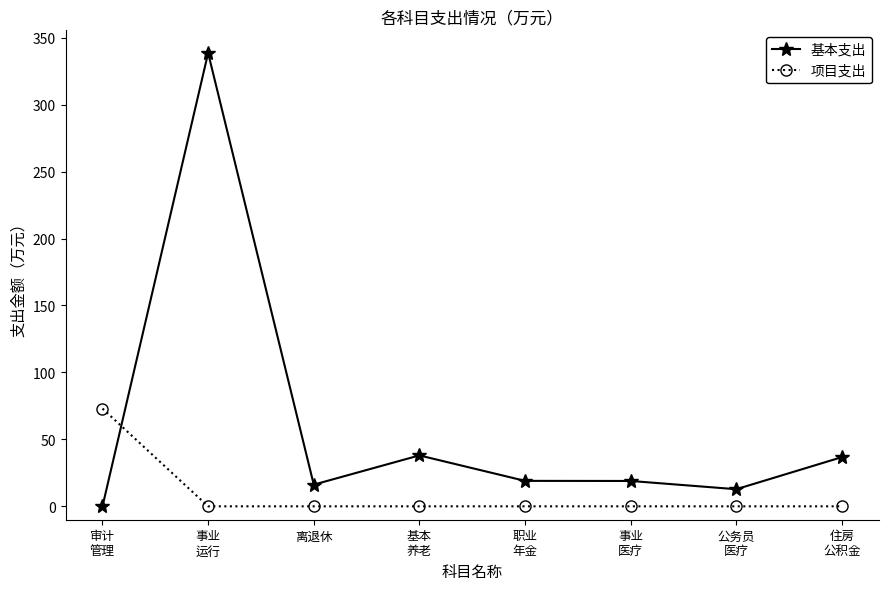

Which series has the largest total across all categories?

基本支出